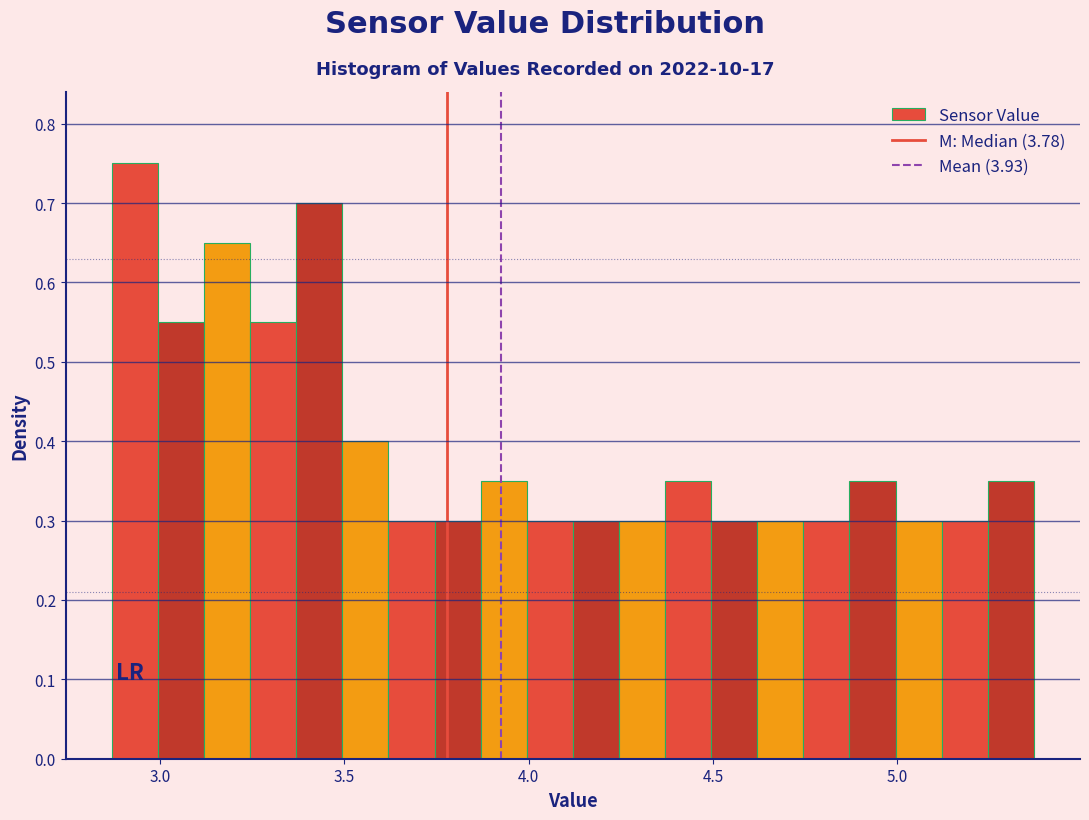

Read against the x-axis, roughly where is the centre of the tallest bar?

2.95